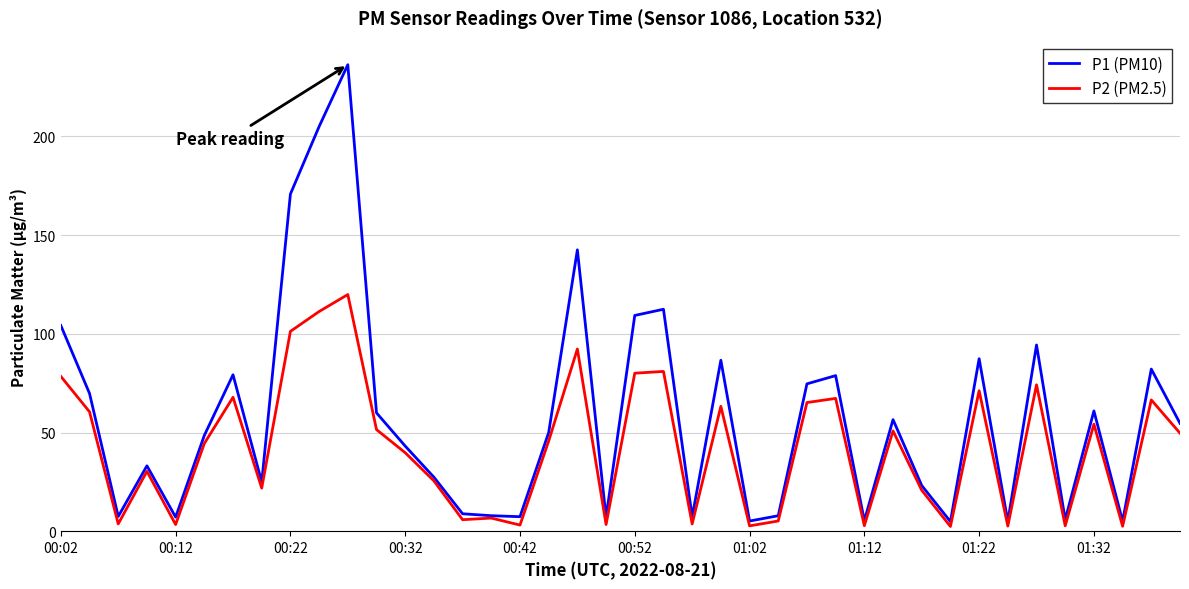

Which series has the largest range (max minus min)?

P1 (PM10)